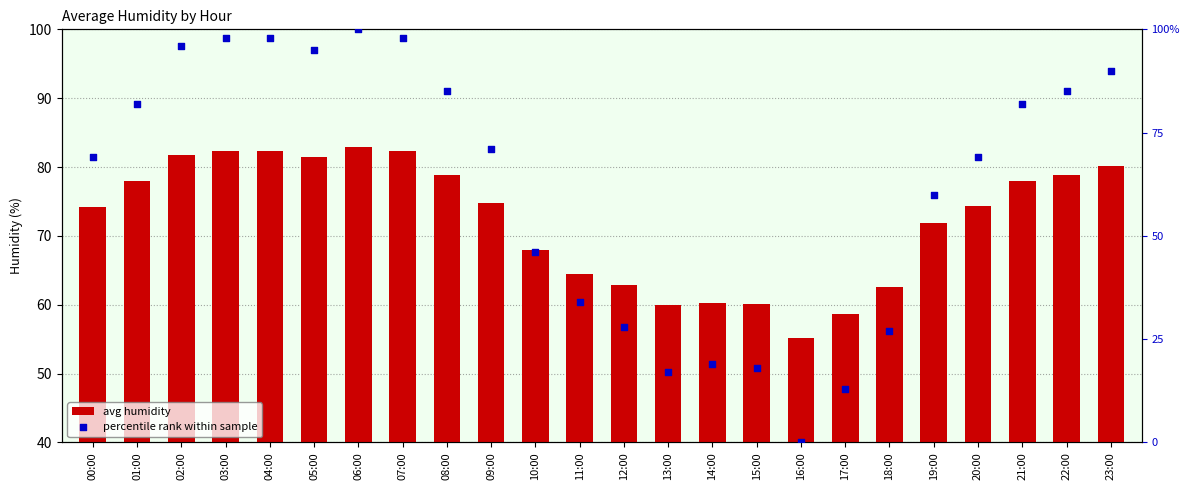

What are all the series names shown in the legend?

avg humidity, percentile rank within sample